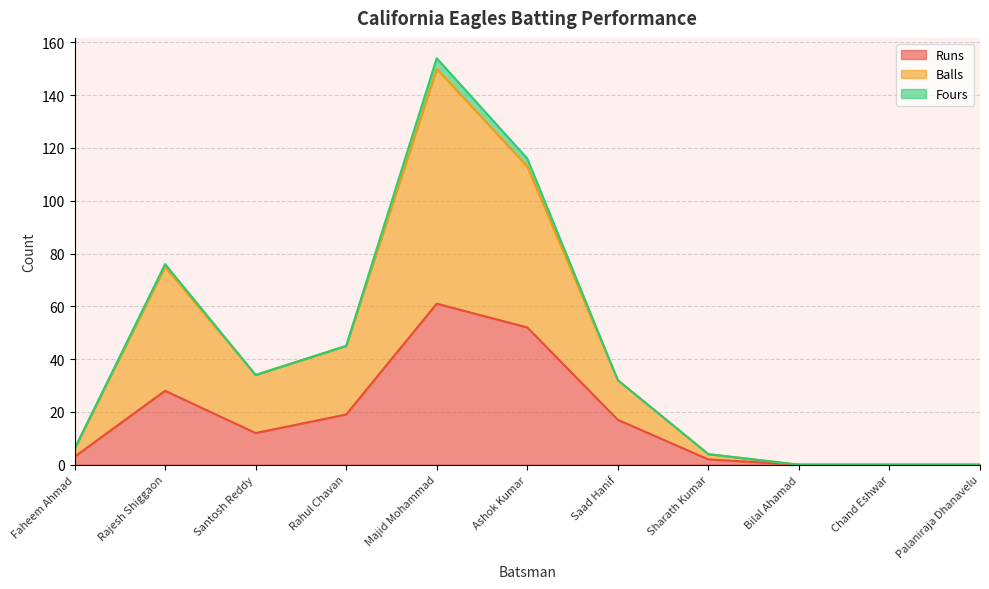

True or false: Runs and Balls intersect in this chart.

False